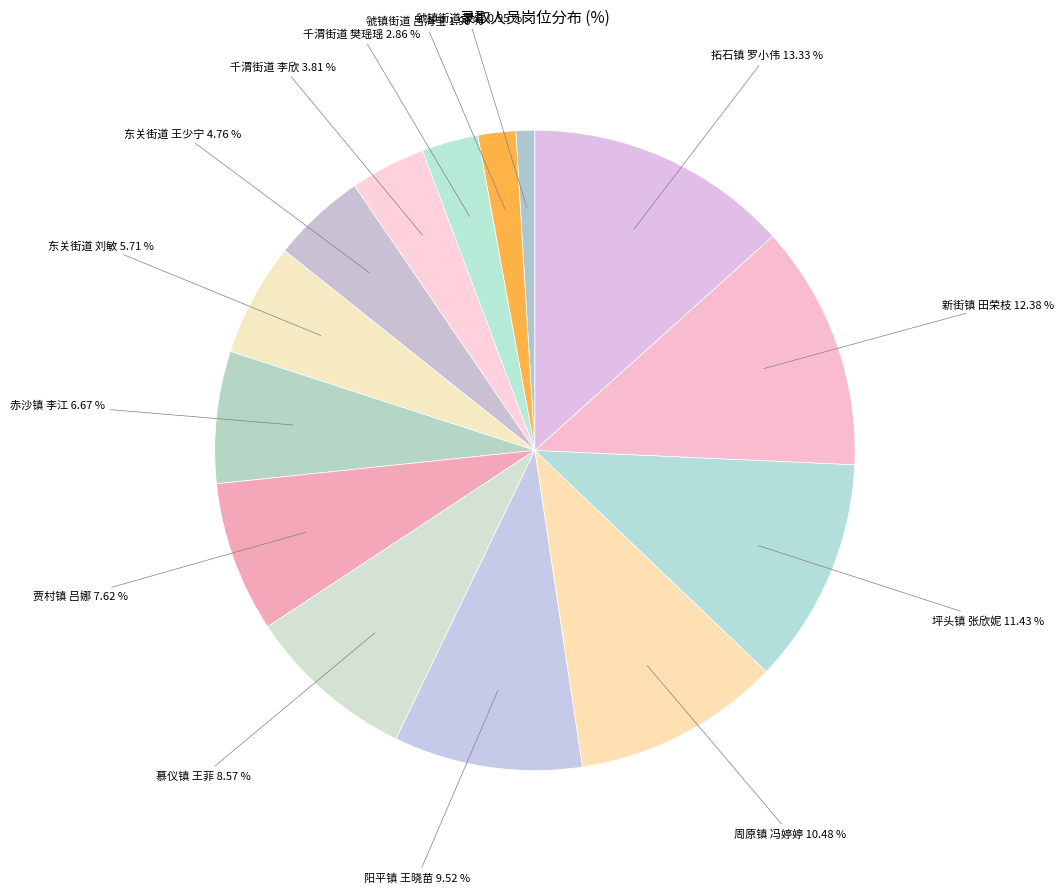

Combined, do 慕仪镇 王菲 and 虢镇街道 罗蓉 account for over 50%?

No